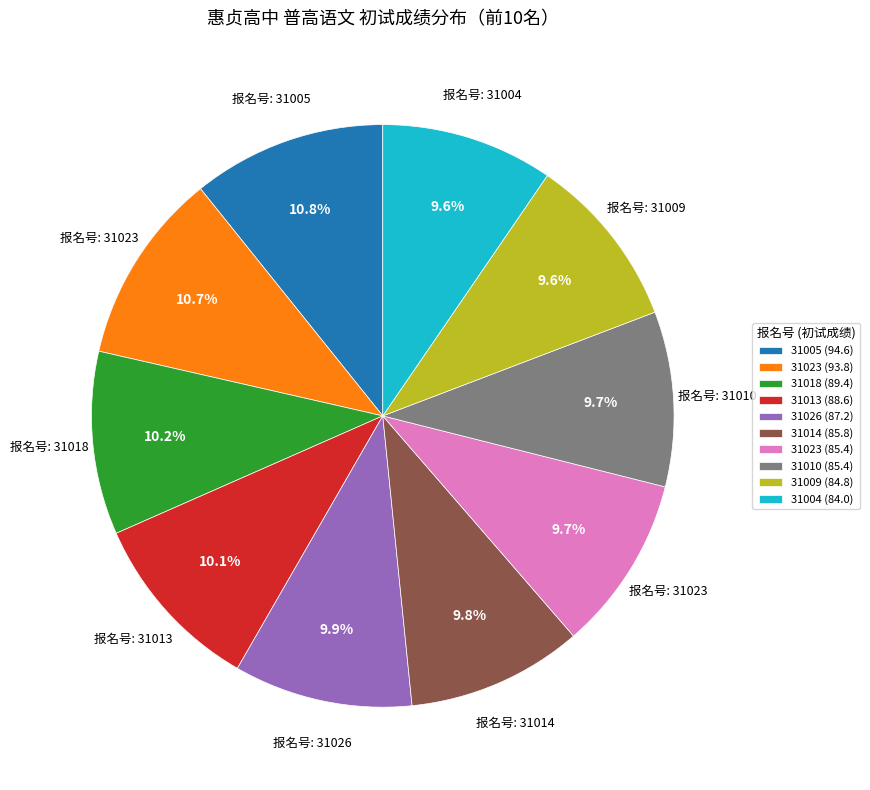

Is there any slice that represents more than half of the pie?

No